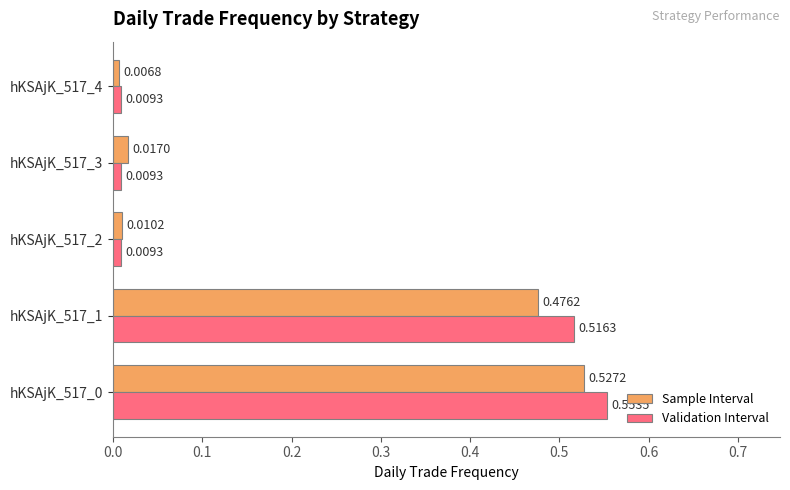

Count the number of data series in this chart.

2